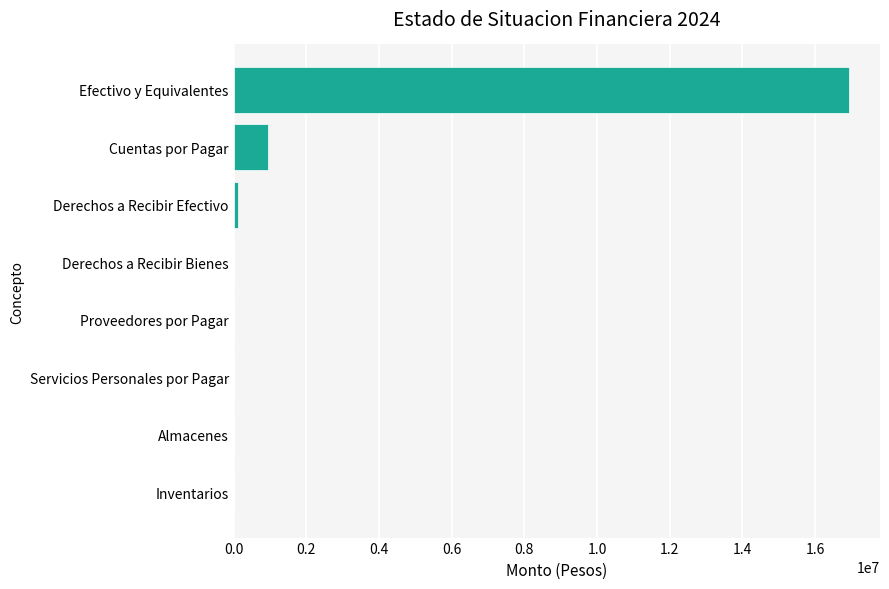

At which category does the chart reach its peak across all series?

Efectivo y Equivalentes